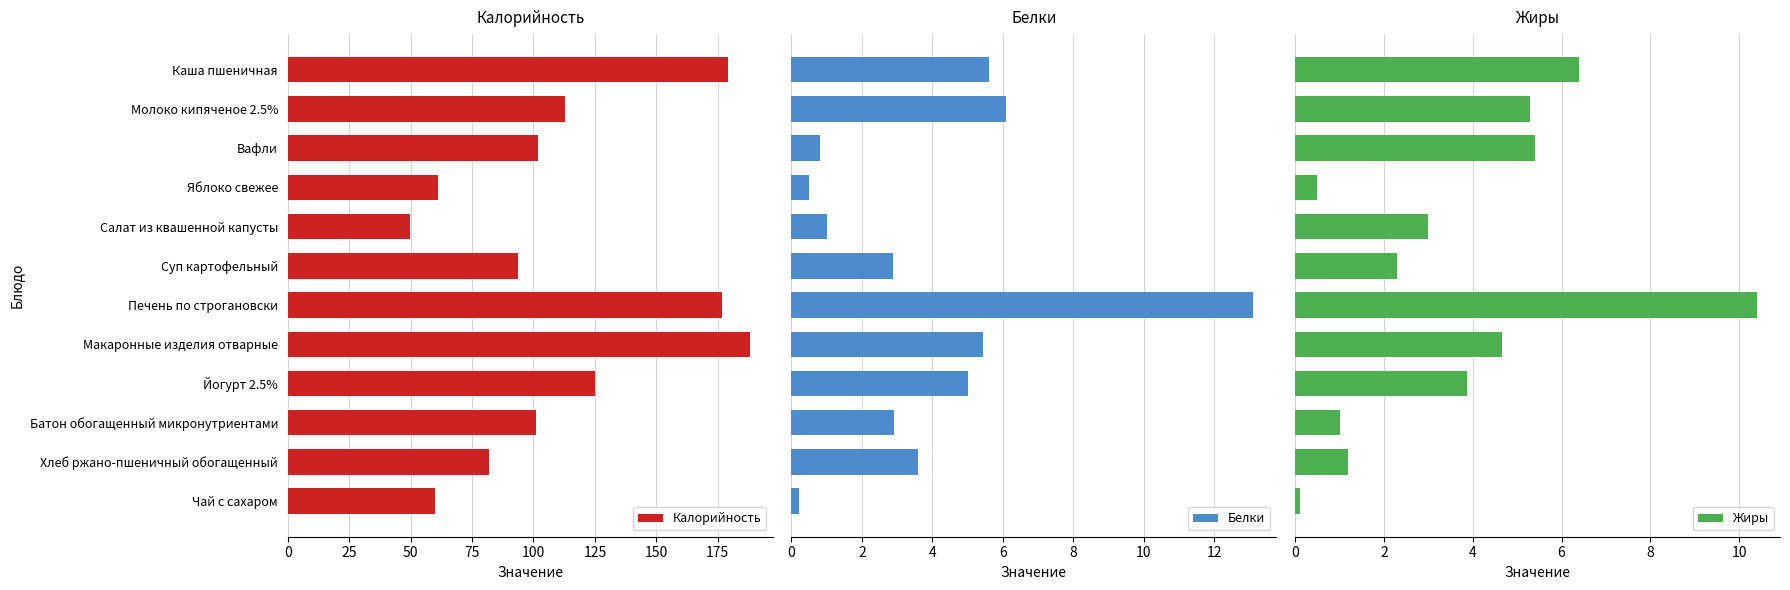

What is the difference between the second highest and minimum values in the Калорийность series?

129.2